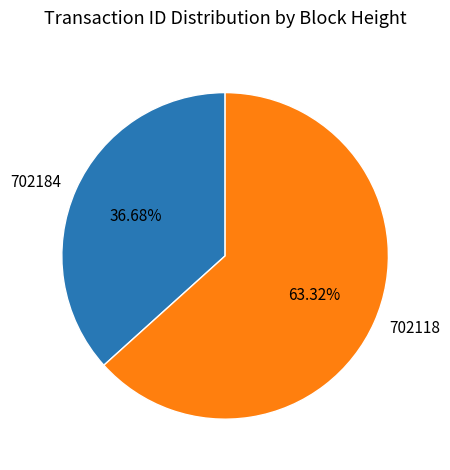

How many segments does this pie chart have?

2